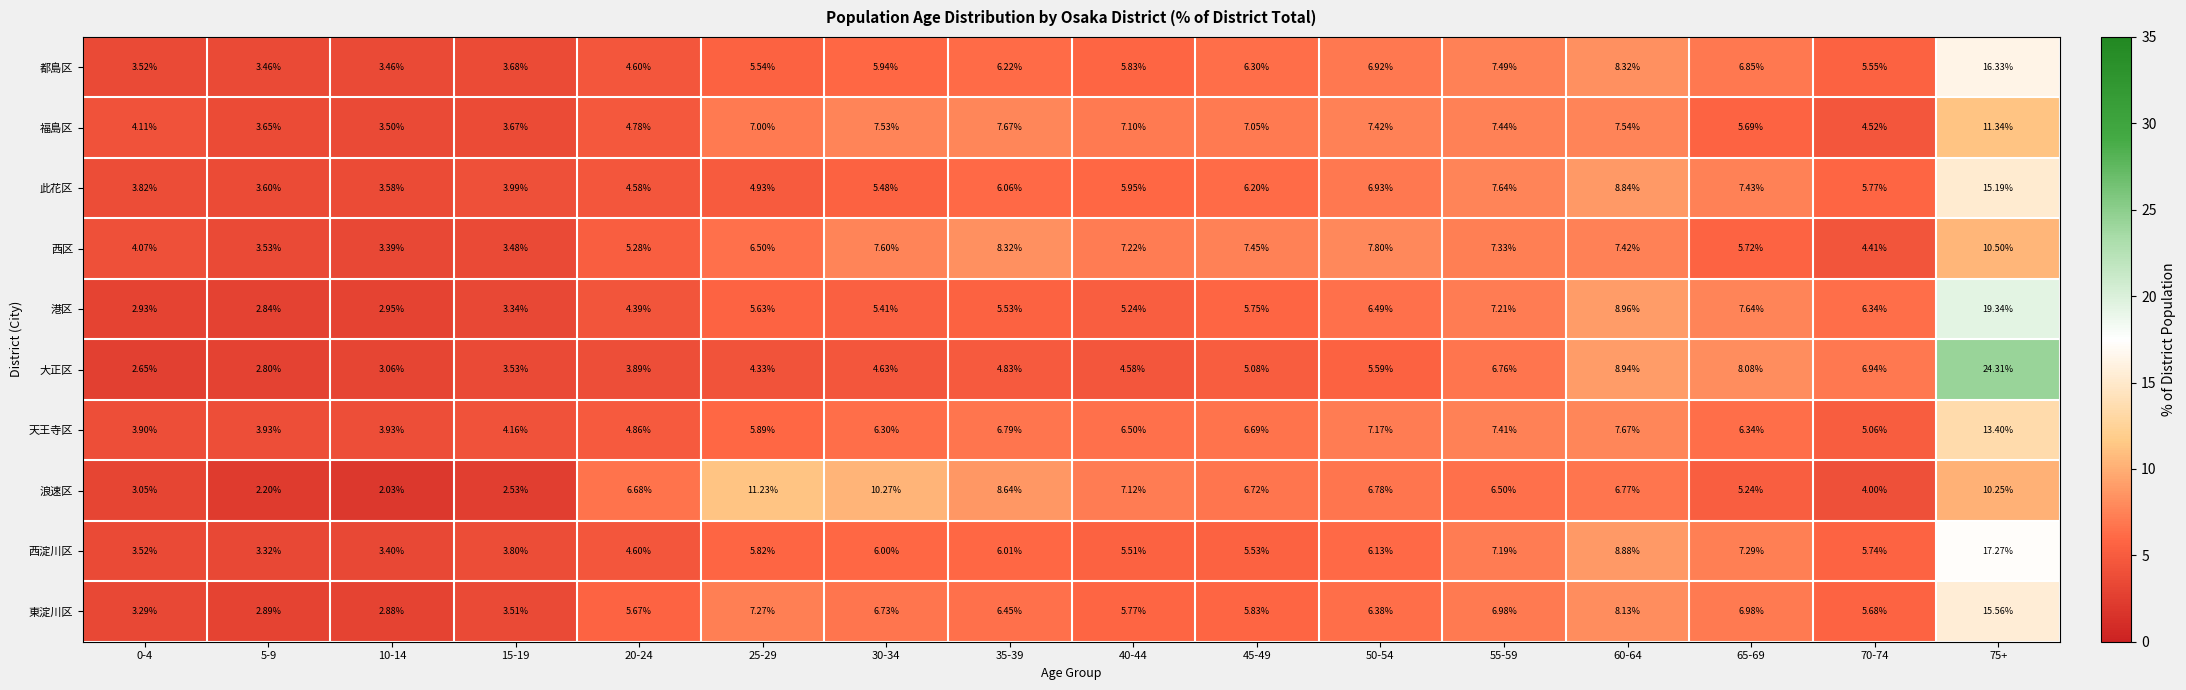

How many data points in 東淀川区 are less than 6?

8